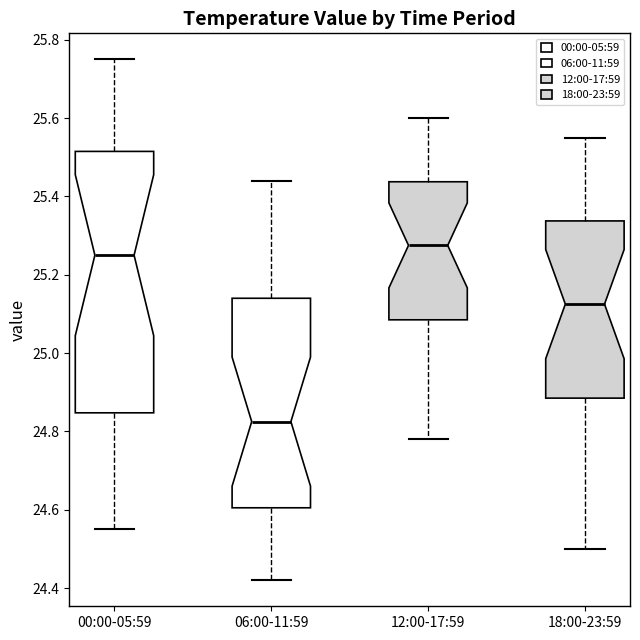

Reading left to right, read every box against the y-axis: the position of its median line, the range the box covers, and the ends of its whiskers. The values are not printed on the chart, so give them approximately, as read against the axis.

00:00-05:59: median 25.26, box 24.84 to 25.52, whiskers 24.56 to 25.76
06:00-11:59: median 24.82, box 24.60 to 25.14, whiskers 24.42 to 25.44
12:00-17:59: median 25.28, box 25.08 to 25.44, whiskers 24.78 to 25.60
18:00-23:59: median 25.12, box 24.88 to 25.34, whiskers 24.50 to 25.56